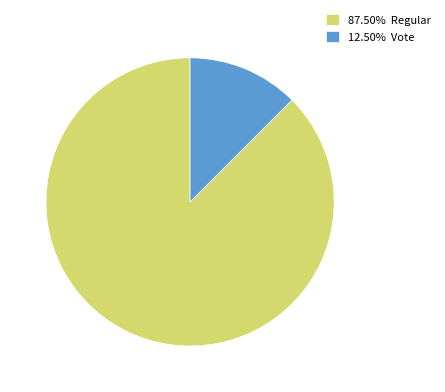

Is there any slice that represents more than half of the pie?

Yes